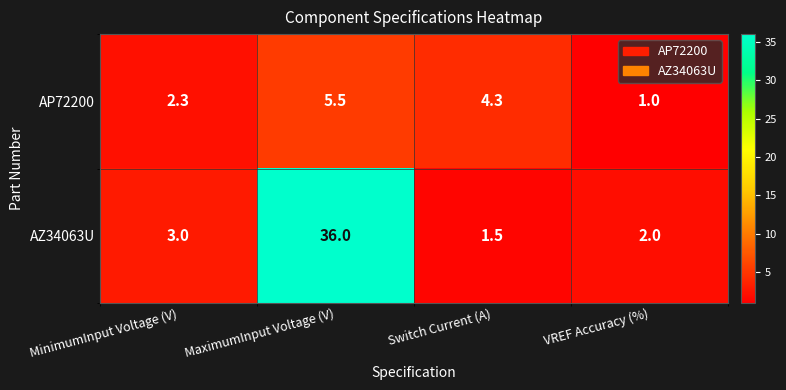

How many series are shown in this chart?

2